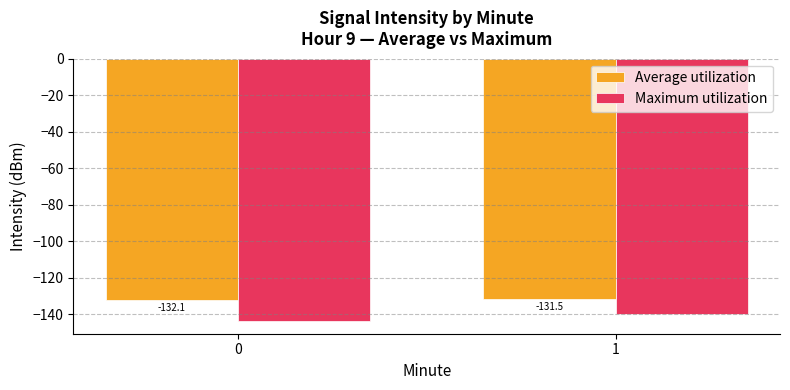

Reading left to right, extract all data points from this chart.

Average utilization: 0=-132.1	1=-131.5
Maximum utilization: 0=-143.4	1=-139.8